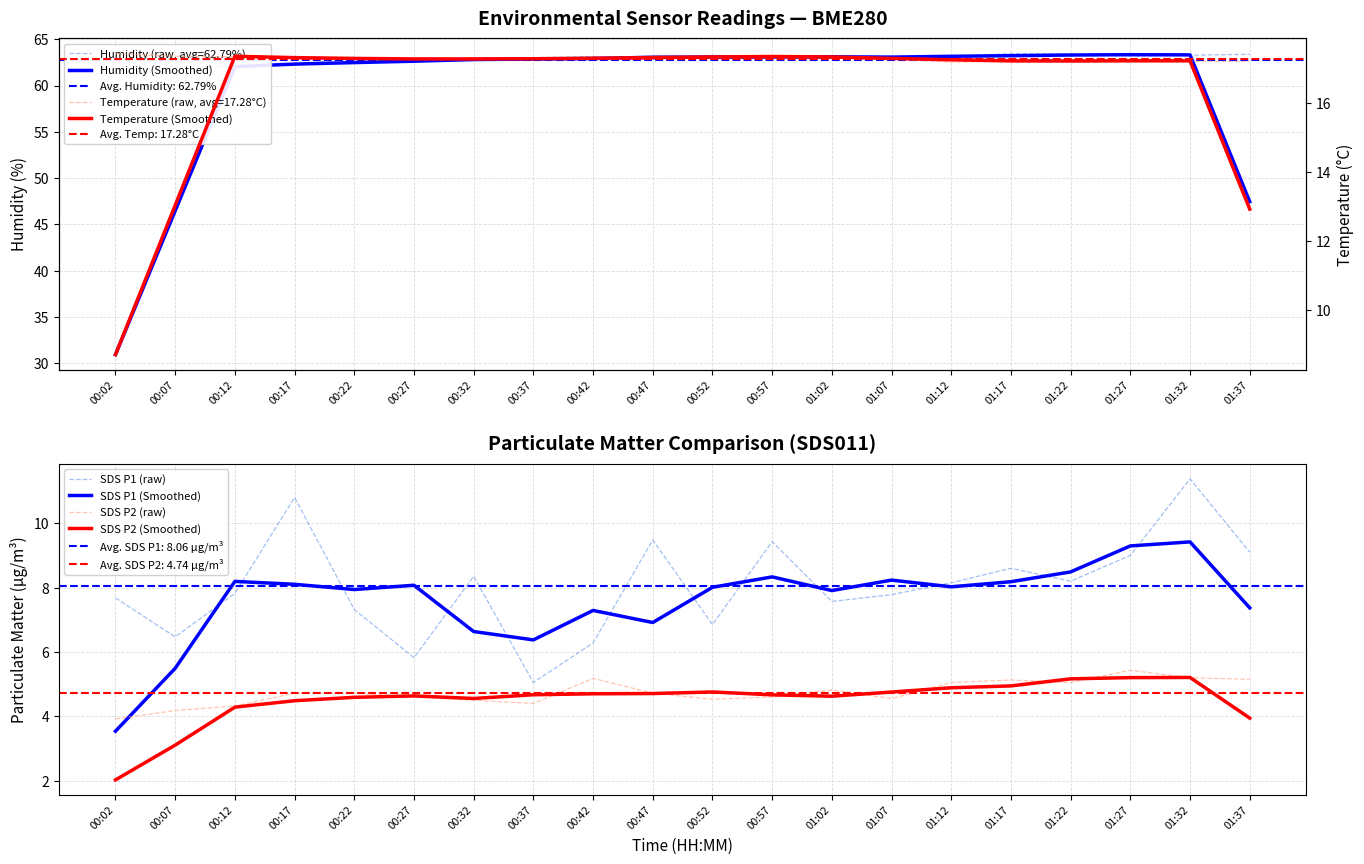

At which label does SDS P2 (raw) reach its peak?

01:27